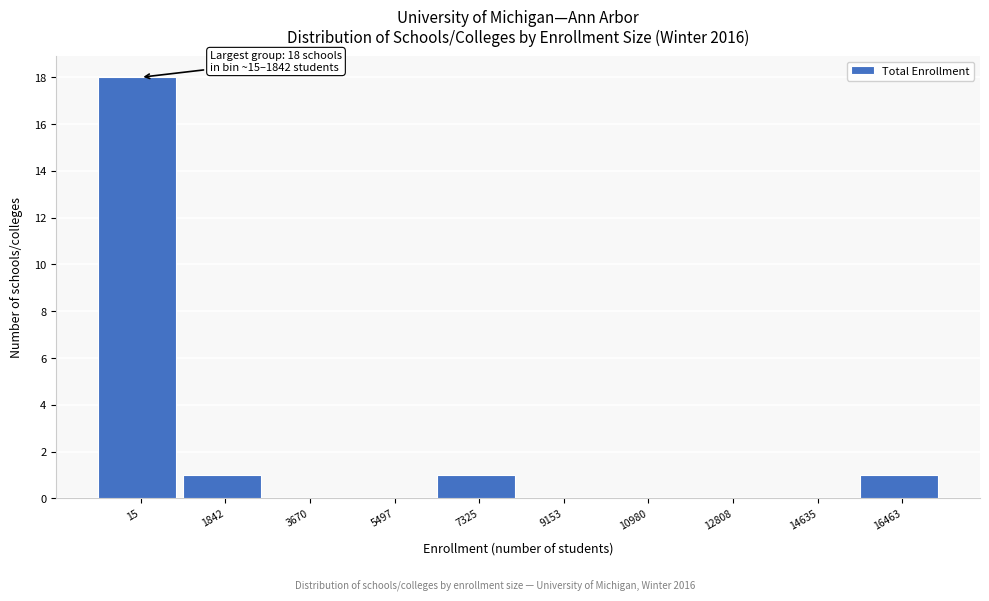

Reading right to left, extract all data points from this chart.

16463=1	14635=0	12808=0	10980=0	9153=0	7325=1	5497=0	3670=0	1842=1	15=18